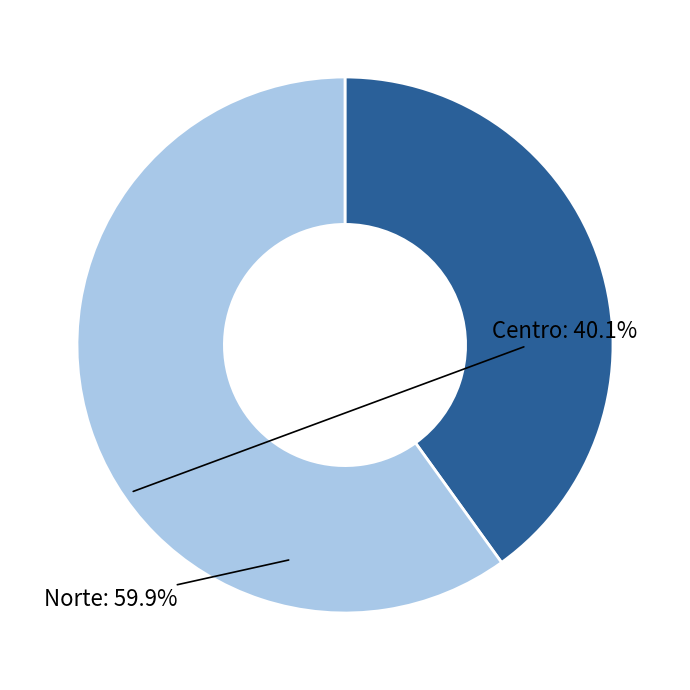

Which has a higher value, Norte or Centro?

Norte